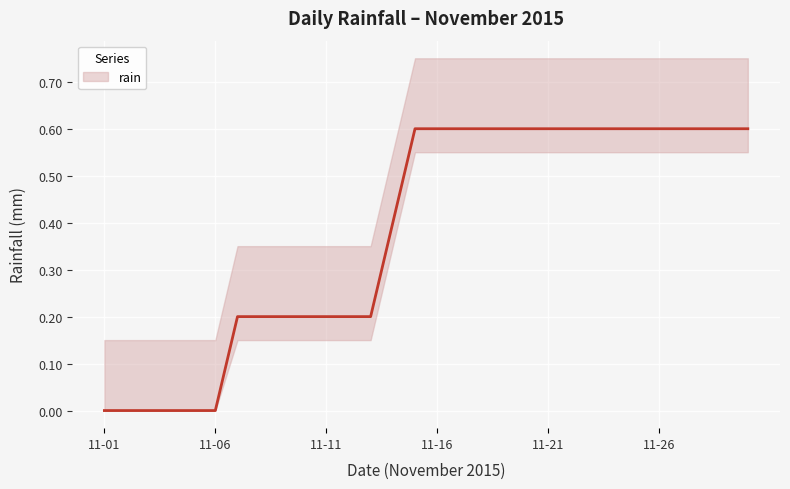

Which category has the lowest value across all series?

11-01